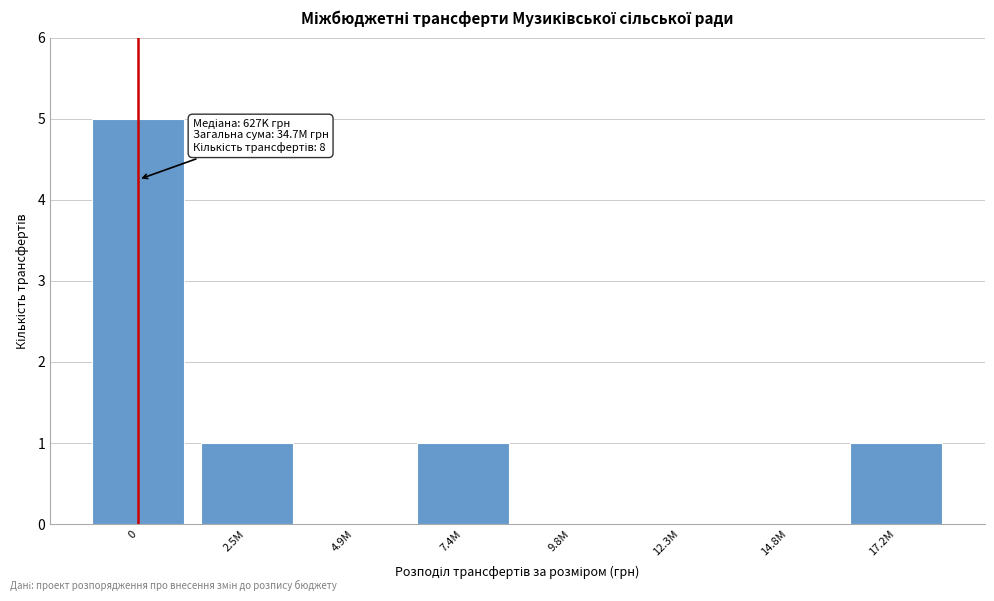

Reading left to right, extract all data points from this chart.

0=5	2.5M=1	4.9M=0	7.4M=1	9.8M=0	12.3M=0	14.8M=0	17.2M=1